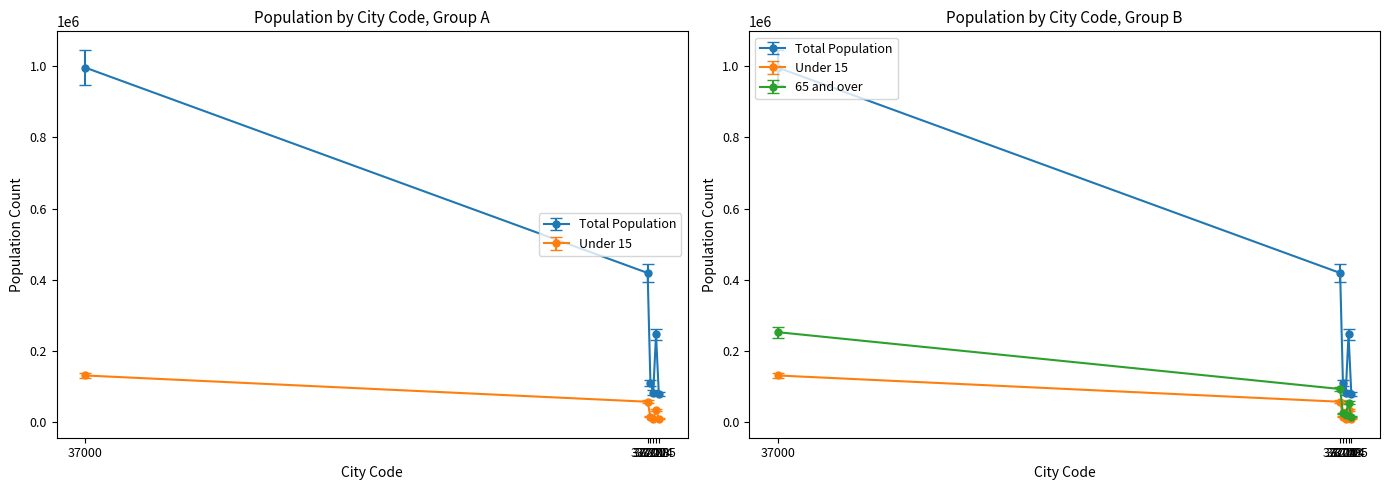

Reading left to right, what are all the values shown in this chart?

Total Population: 995842	419429	110473	83644	246780	79579
Under 15: 131670	57943	16221	9623	34802	10567
65 and over: 253245	93667	25323	21548	55361	15559